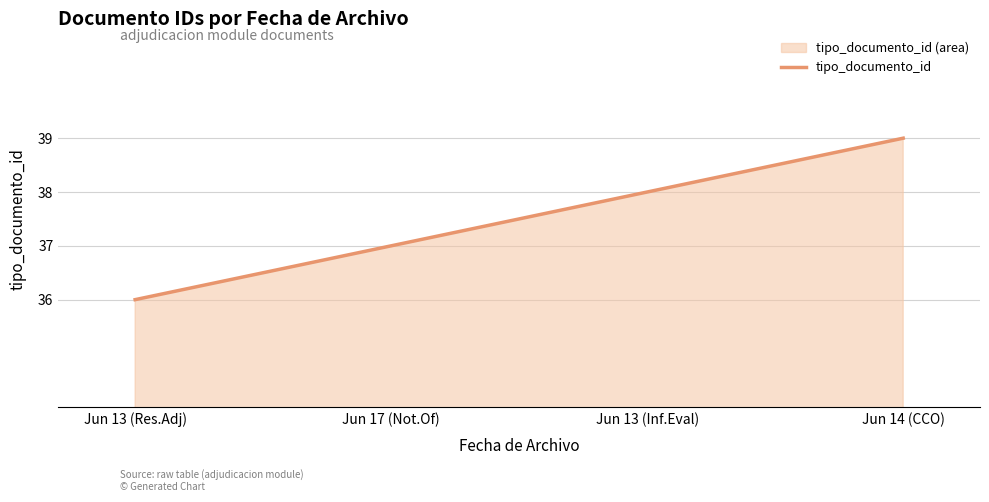

At which label is the value closest to 37?

Jun 17 (Not.Of)